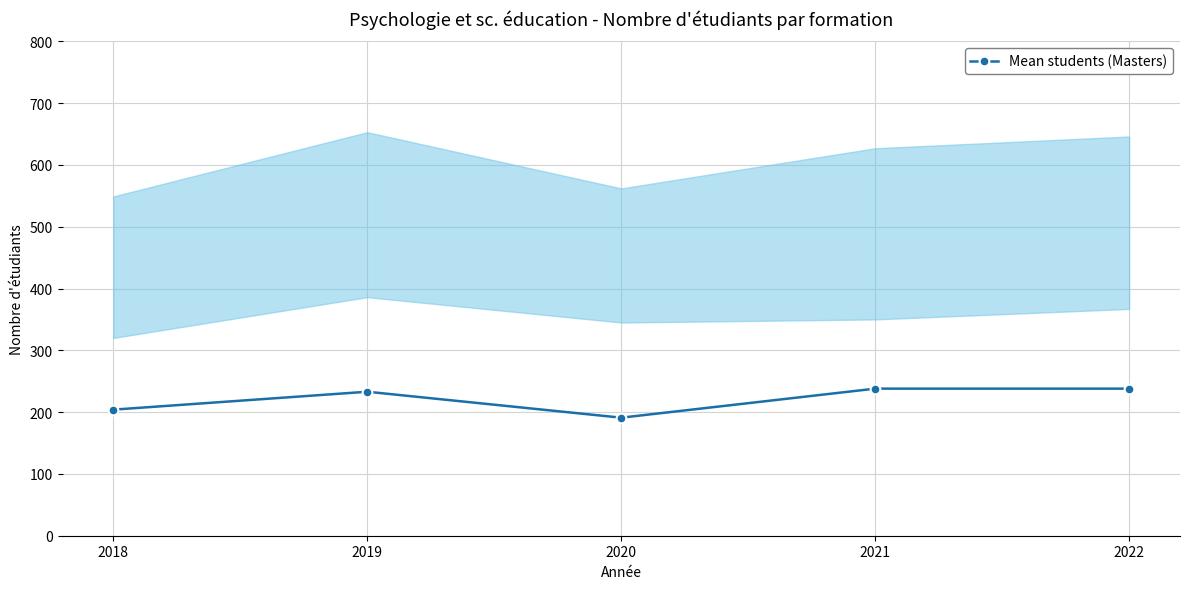

At which category does the chart reach its peak across all series?

2021